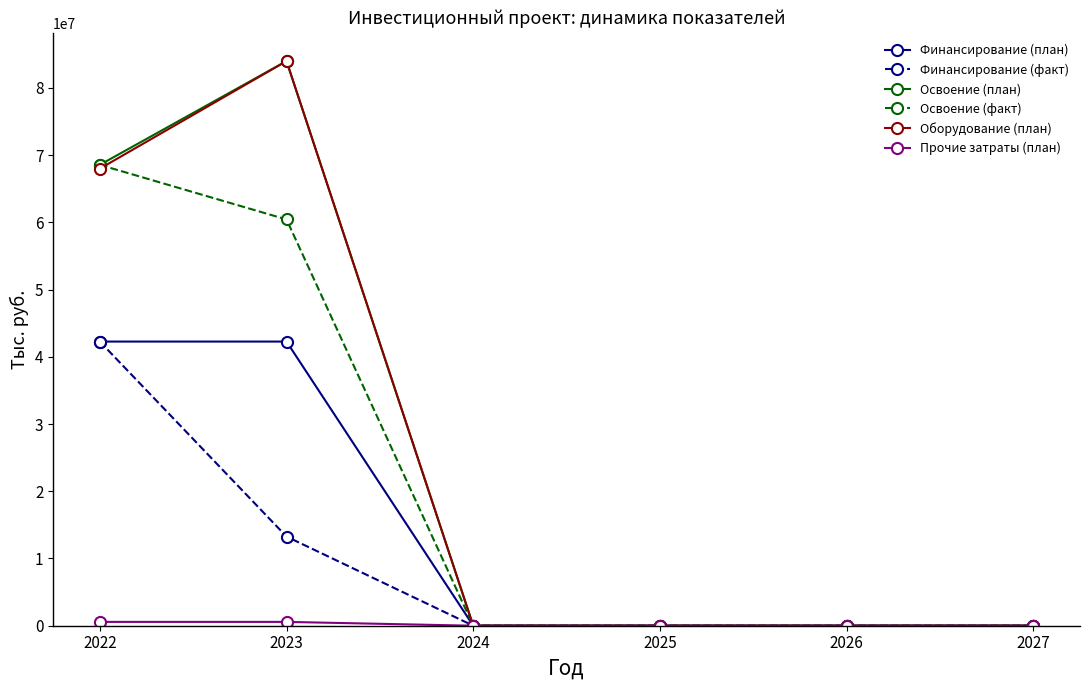

Where do Оборудование (план) and Освоение (факт) first cross each other?

2022 and 2023